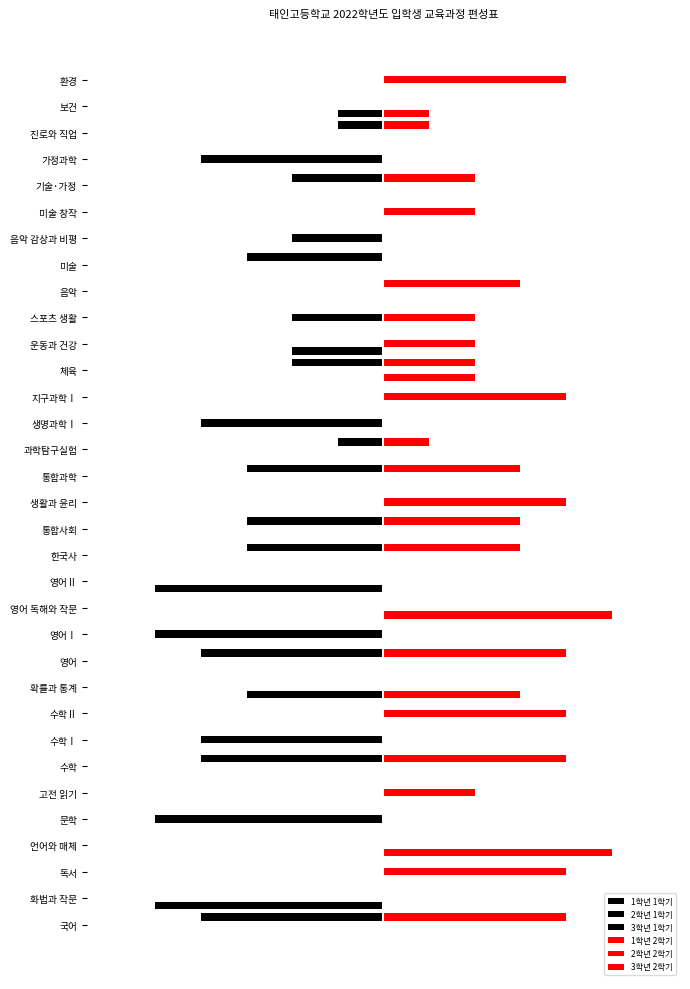

How many negative values does the 3학년 1학기 series have?

5